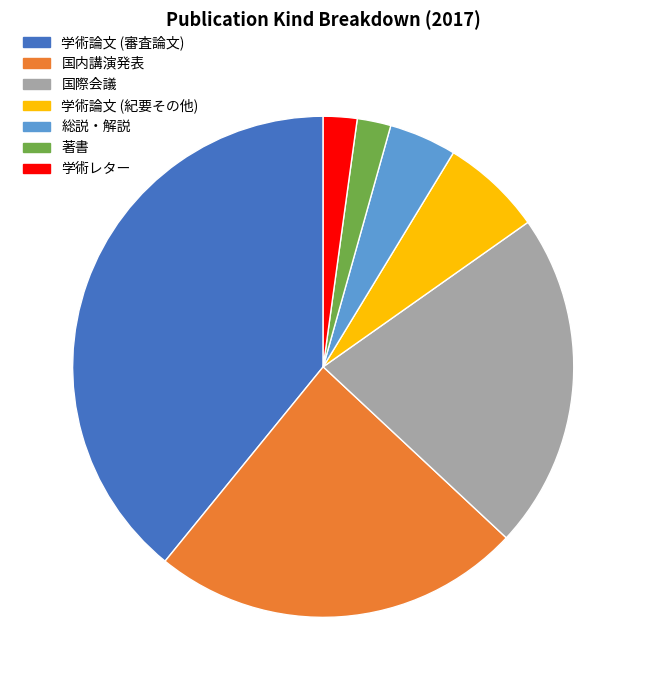

How many segments does this pie chart have?

7